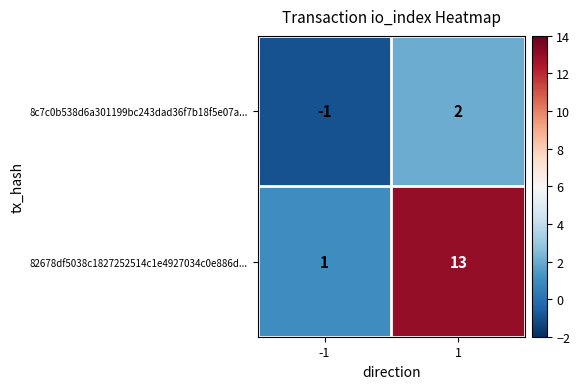

At 1, list the series in order from smallest to largest.

8c7c0b538d6a301199bc243dad36f7b18f5e07a..., 82678df5038c1827252514c1e4927034c0e886d...